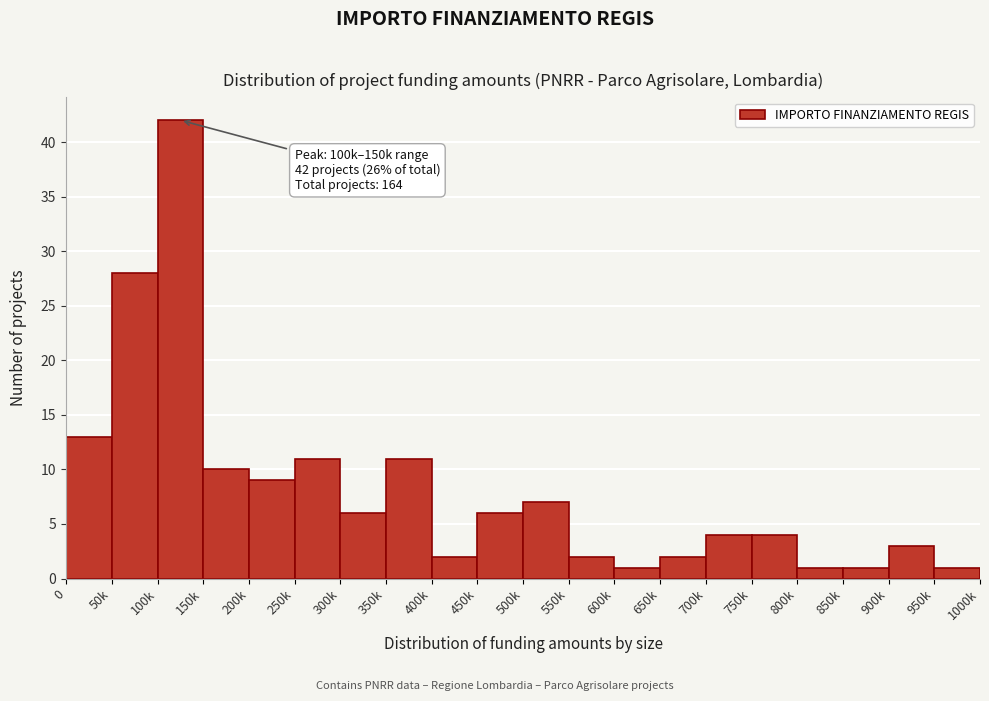

Reading left to right, transcribe all the data shown in this chart.

0=13	50k=28	100k=42	150k=10	200k=9	250k=11	300k=6	350k=11	400k=2	450k=6	500k=7	550k=2	600k=1	650k=2	700k=4	750k=4	800k=1	850k=1	900k=3	950k=1